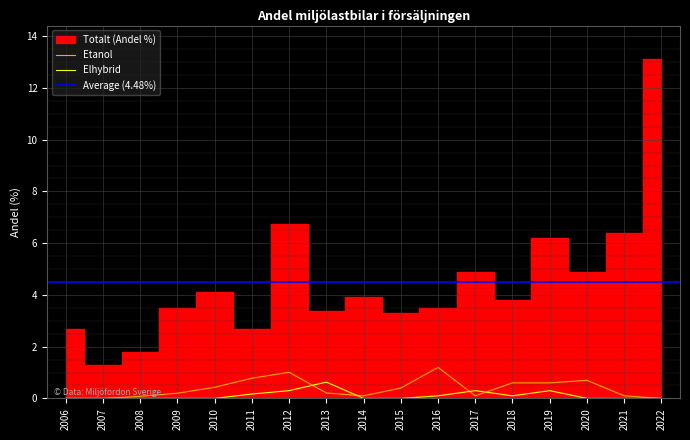

What is the maximum value for Etanol?

1.2